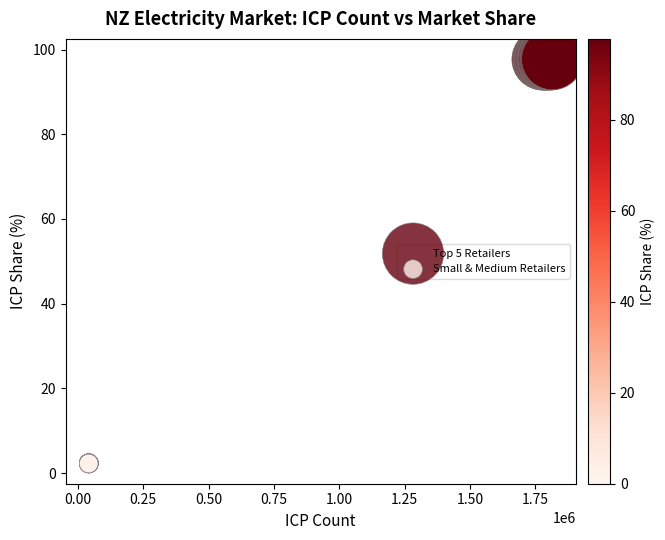

Which series contains the highest Y value?

Top 5 Retailers